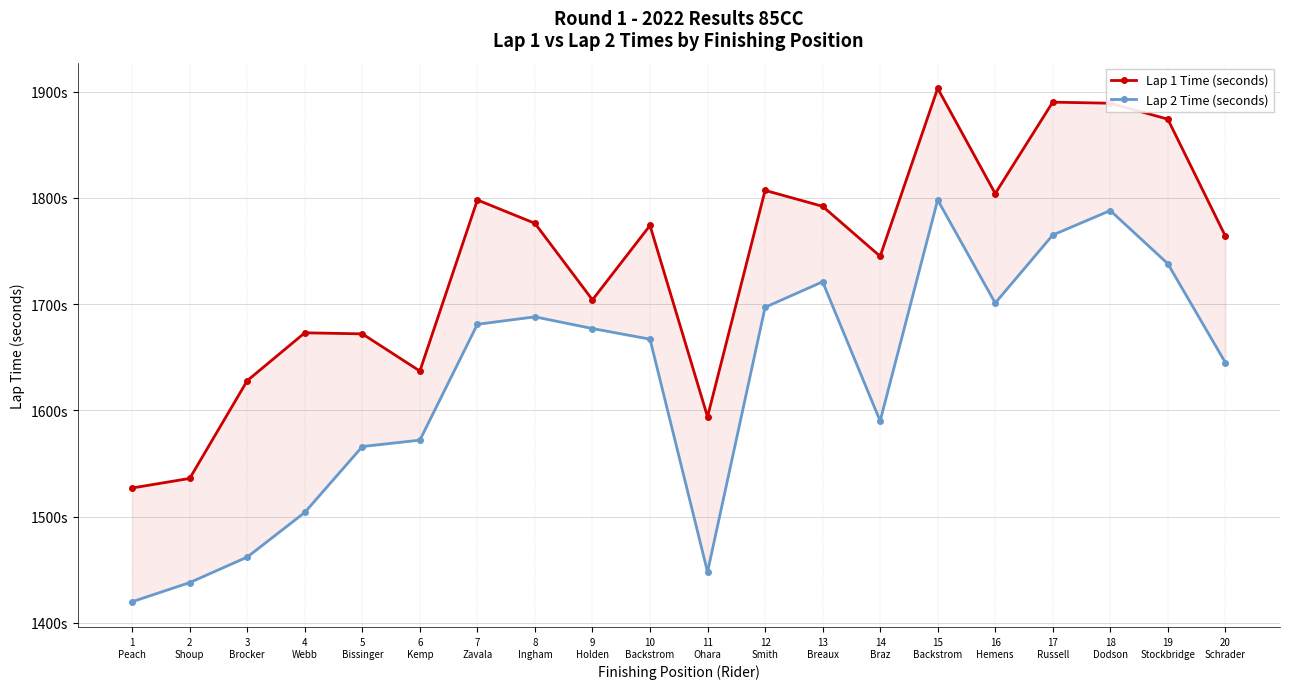

What is the difference between the maximum and minimum values in the Lap 2 Time (seconds) series?

378